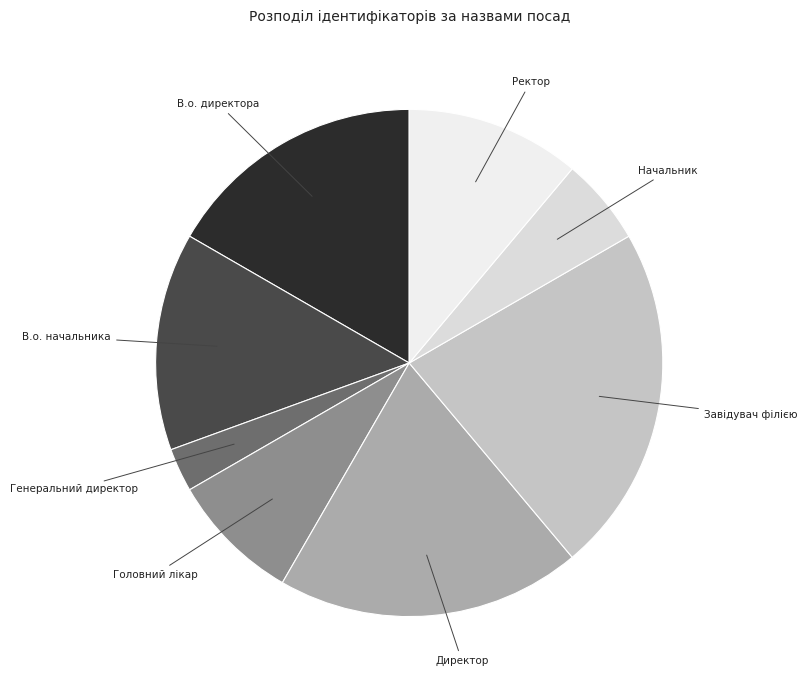

True or false: Генеральний директор accounts for 3% of the total.

True